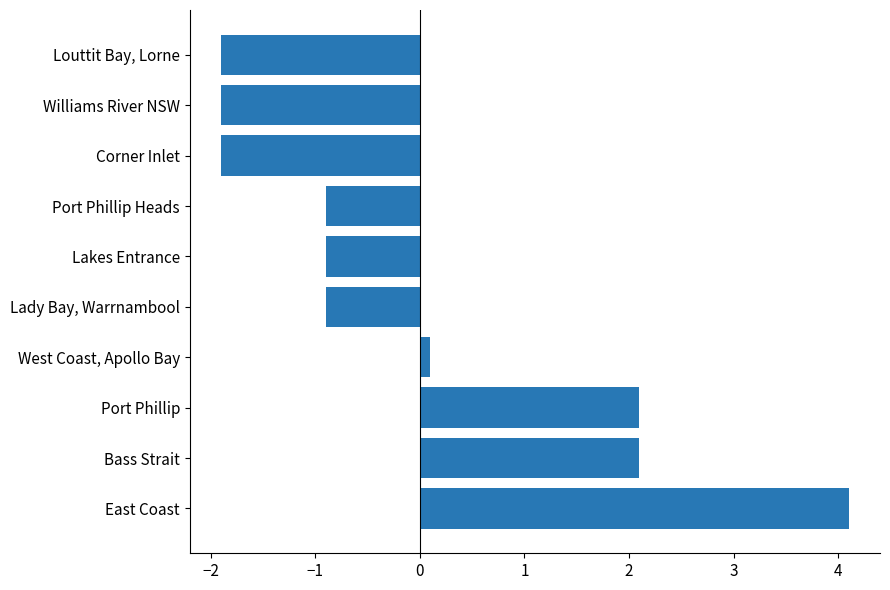

What is the change in value from East Coast to Port Phillip Heads?

-5.0